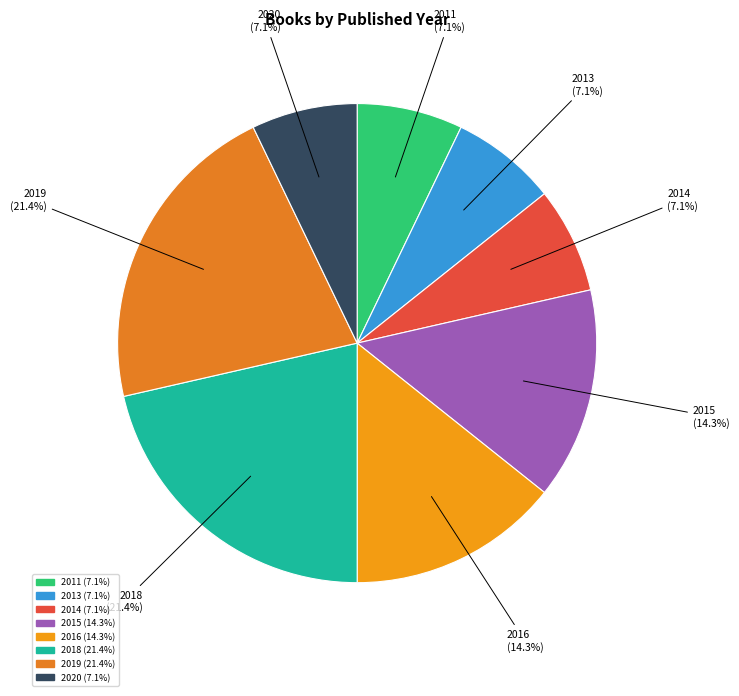

Does any single category account for the majority?

No